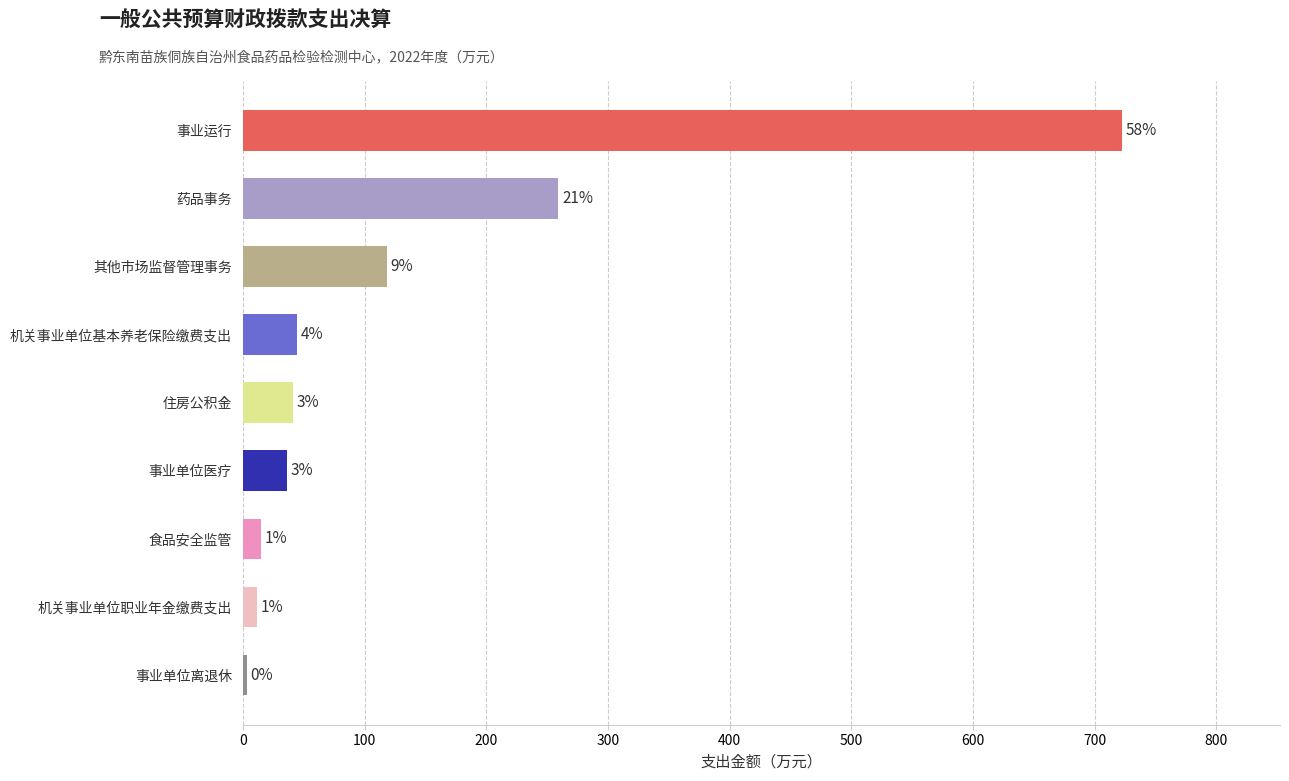

How many bars are there in total?

9